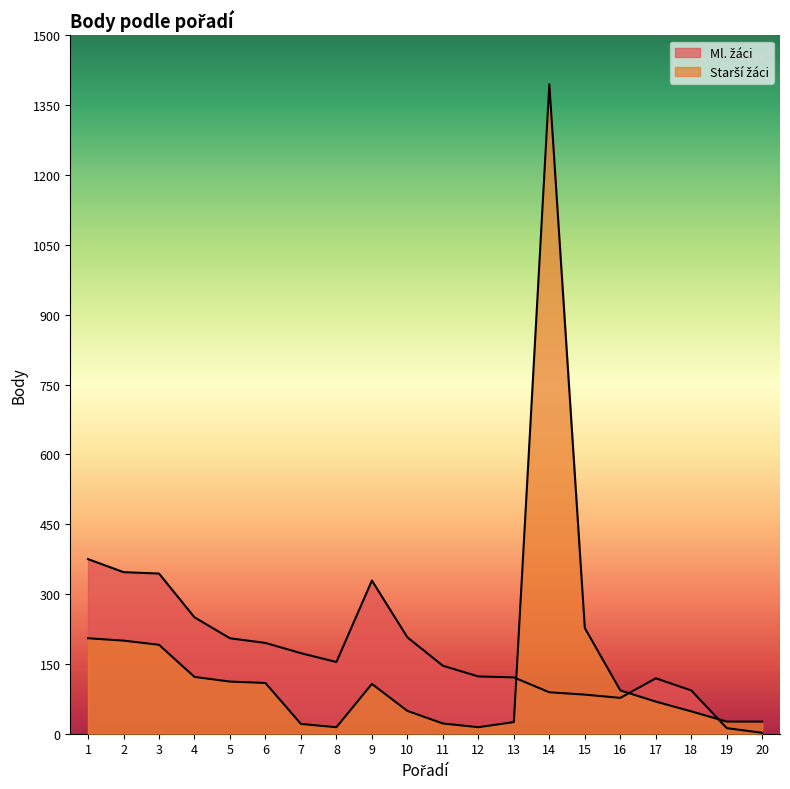

How many data points in Starší žáci are above 93?

9